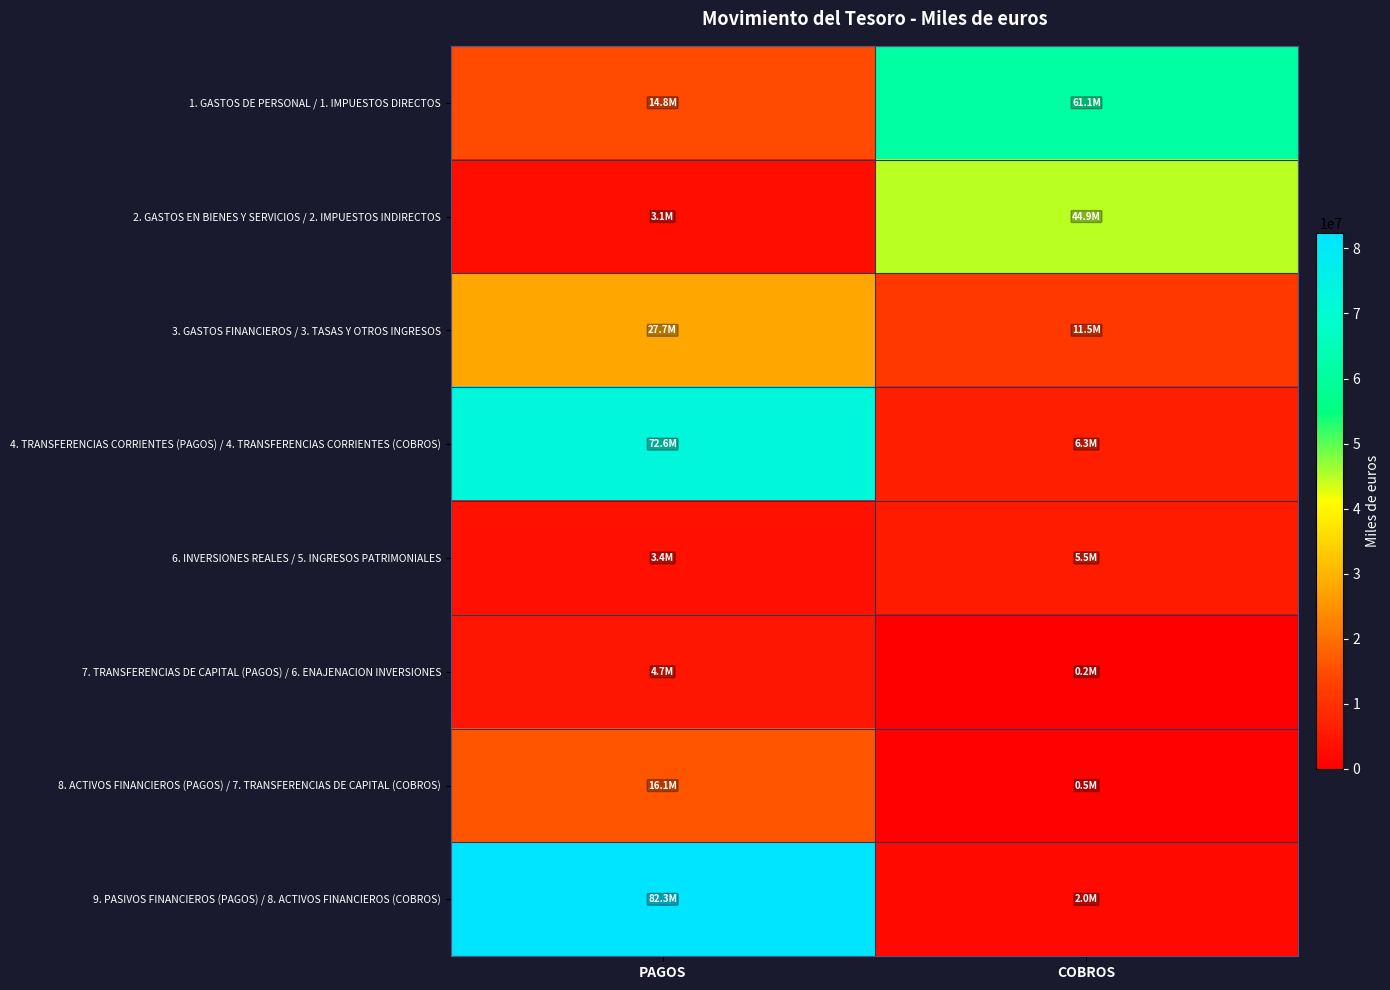

Reading right to left, extract all data points from this chart.

1. GASTOS DE PERSONAL / 1. IMPUESTOS DIRECTOS: COBROS=61136672	PAGOS=14754339
2. GASTOS EN BIENES Y SERVICIOS / 2. IMPUESTOS INDIRECTOS: COBROS=44917446	PAGOS=3075212
3. GASTOS FINANCIEROS / 3. TASAS Y OTROS INGRESOS: COBROS=11507084	PAGOS=27682722
4. TRANSFERENCIAS CORRIENTES (PAGOS) / 4. TRANSFERENCIAS CORRIENTES (COBROS): COBROS=6282069	PAGOS=72564974
6. INVERSIONES REALES / 5. INGRESOS PATRIMONIALES: COBROS=5485569	PAGOS=3368180
7. TRANSFERENCIAS DE CAPITAL (PAGOS) / 6. ENAJENACION INVERSIONES: COBROS=155191	PAGOS=4691565
8. ACTIVOS FINANCIEROS (PAGOS) / 7. TRANSFERENCIAS DE CAPITAL (COBROS): COBROS=494151	PAGOS=16133951
9. PASIVOS FINANCIEROS (PAGOS) / 8. ACTIVOS FINANCIEROS (COBROS): COBROS=1974508	PAGOS=82317818